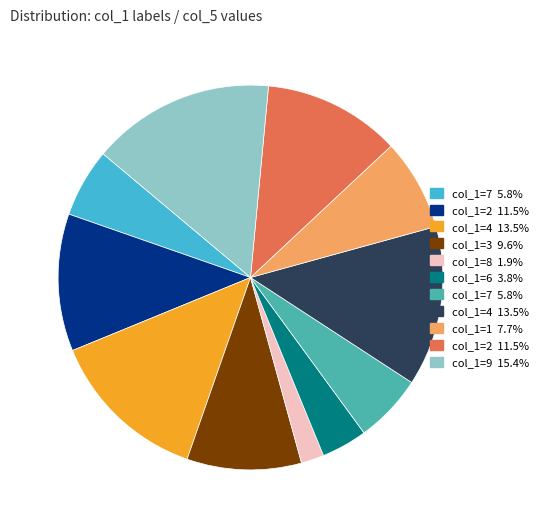

Is there a majority slice in this chart?

No